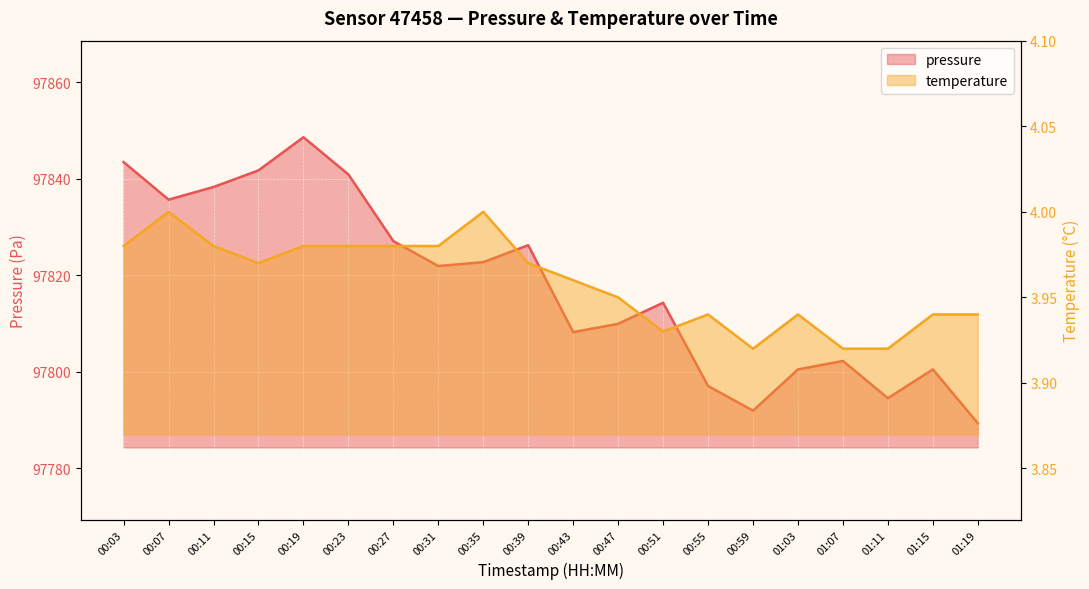

What position from the left is 00:35?

9